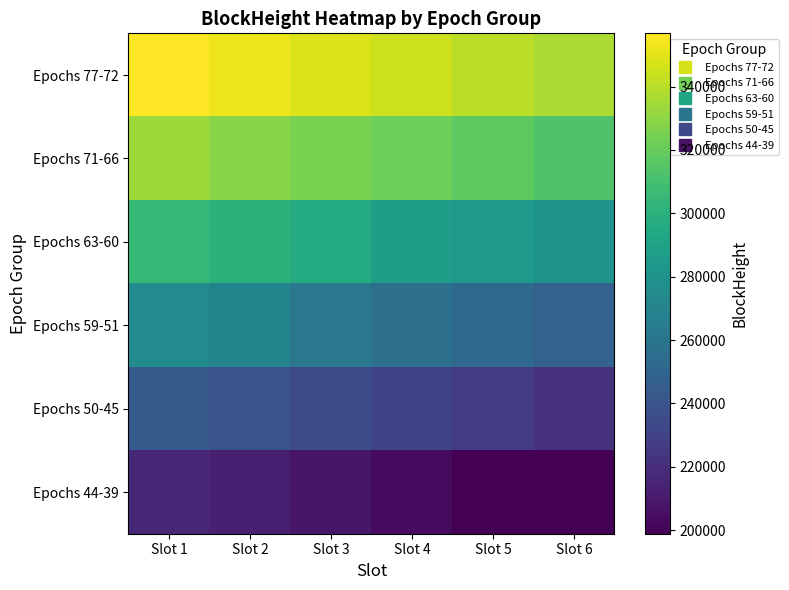

Reading right to left, list all the values displayed in this chart.

Epochs 77-72: Slot 6=336990	Slot 5=340206	Slot 4=344581	Slot 3=348256	Slot 2=352541	Slot 1=356808
Epochs 71-66: Slot 6=313521	Slot 5=317720	Slot 4=321719	Slot 3=325117	Slot 2=329010	Slot 1=333495
Epochs 63-60: Slot 6=279773	Slot 5=283926	Slot 4=287491	Slot 3=296232	Slot 2=300458	Slot 1=304717
Epochs 59-51: Slot 6=248661	Slot 5=252621	Slot 4=257101	Slot 3=261299	Slot 2=270143	Slot 1=274955
Epochs 50-45: Slot 6=221441	Slot 5=226327	Slot 4=230654	Slot 3=235377	Slot 2=239969	Slot 1=243980
Epochs 44-39: Slot 6=198856	Slot 5=199445	Slot 4=203651	Slot 3=208705	Slot 2=212682	Slot 1=217151